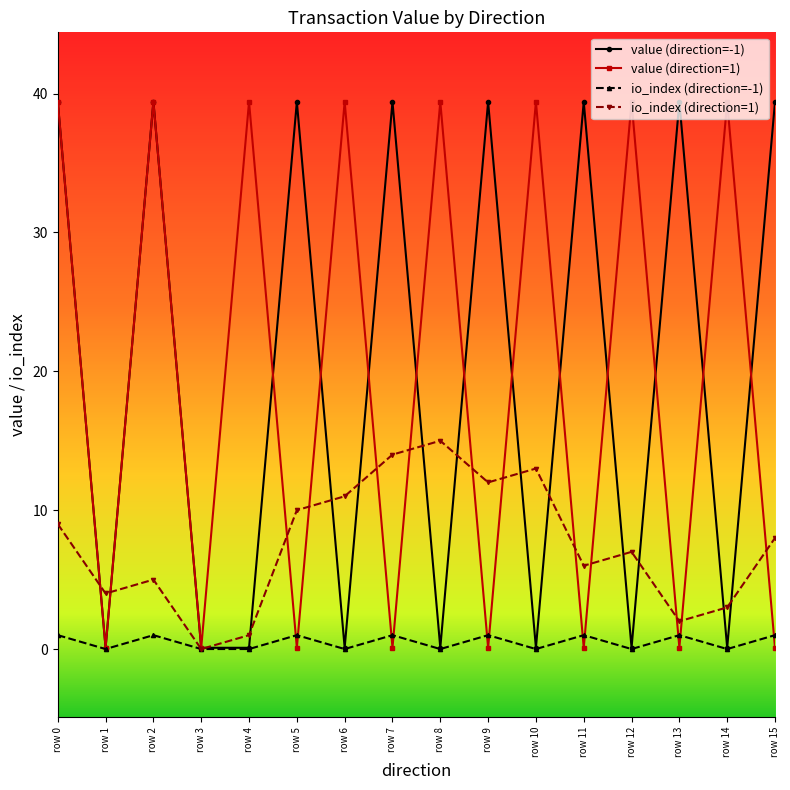

Count the number of data series in this chart.

4